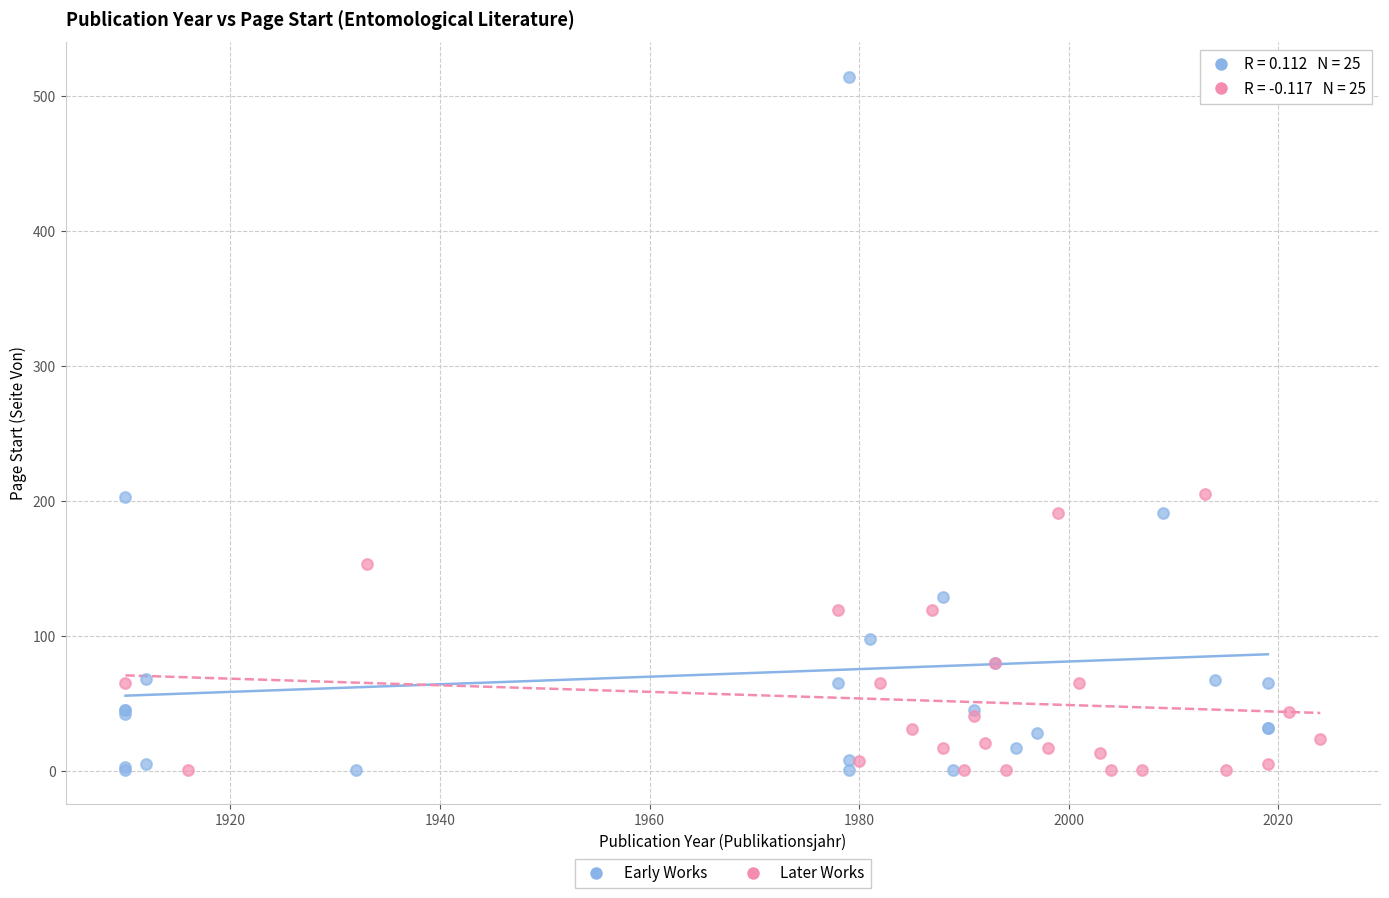

Which series has the largest Y range (max minus min)?

Early Works